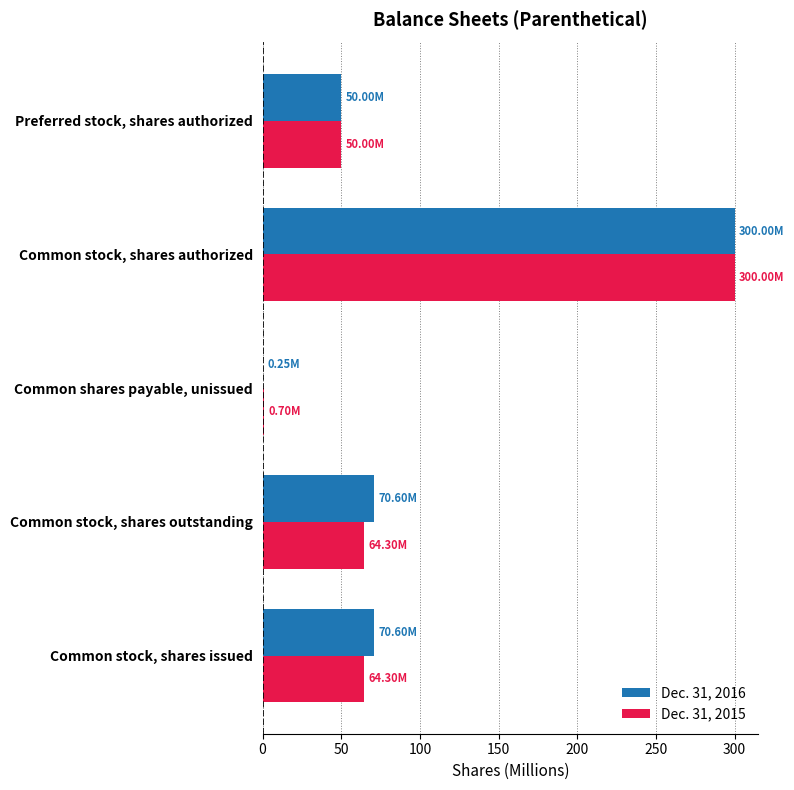

What is the sum of the Dec. 31, 2016 values at Common stock, shares issued and Common stock, shares outstanding?

141.2